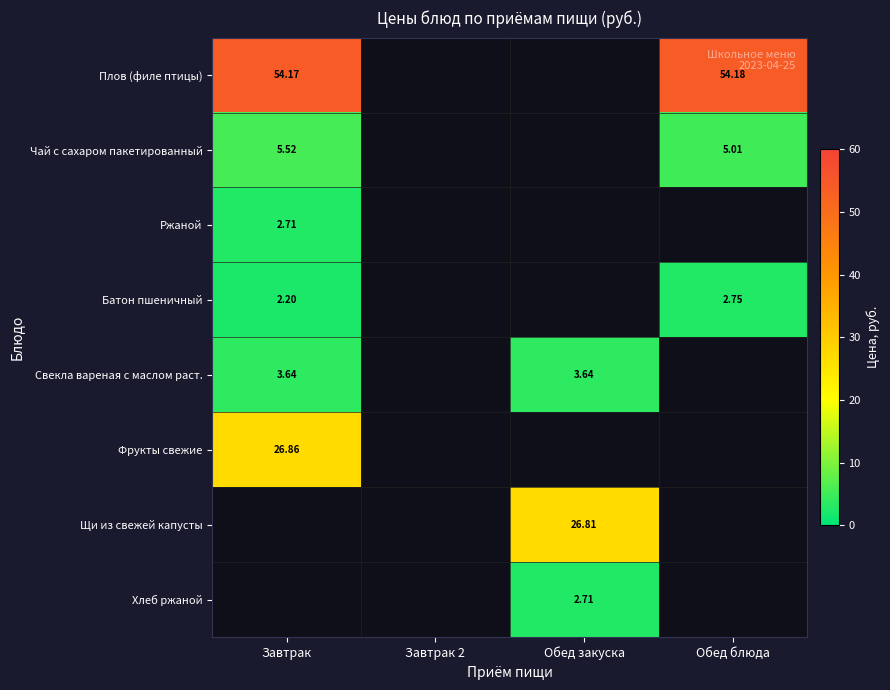

Is the value of Плов (филе птицы) at Завтрак greater than the value of Батон пшеничный at Обед блюда?

Yes